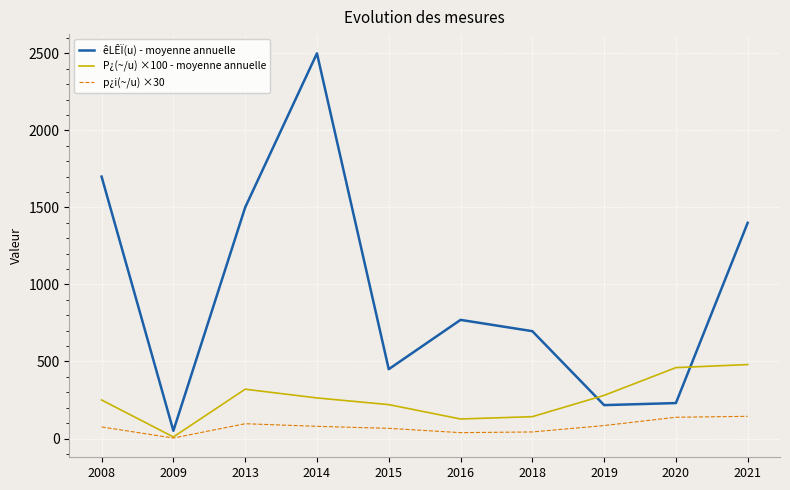

What is the minimum value for p¿i(~/u) ×30?

3.0